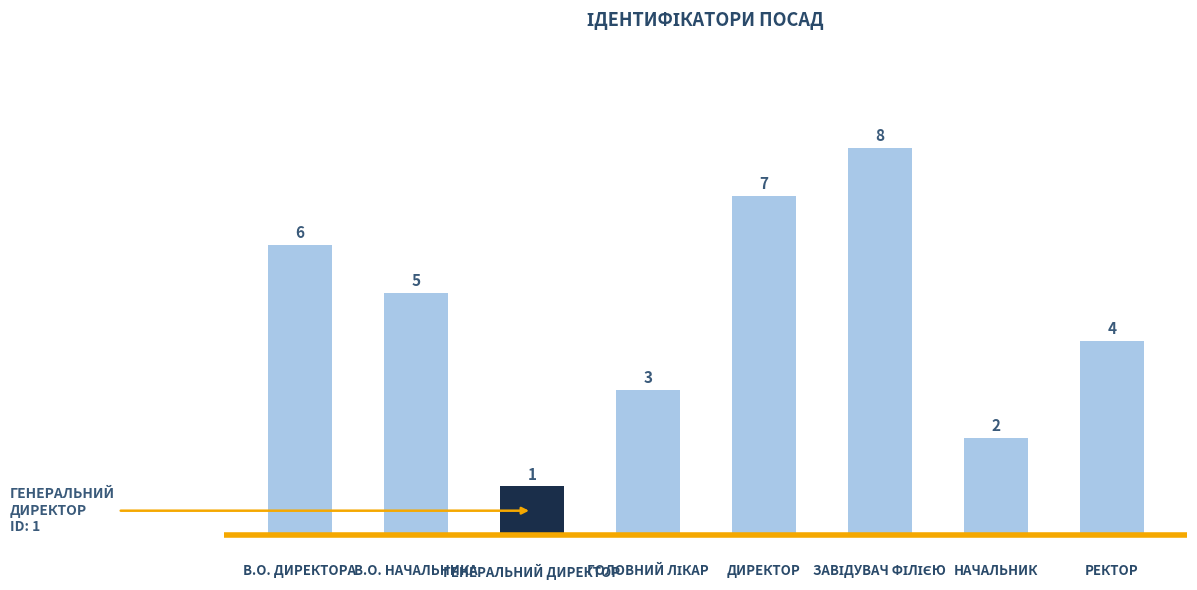

Are the bars horizontal?

No